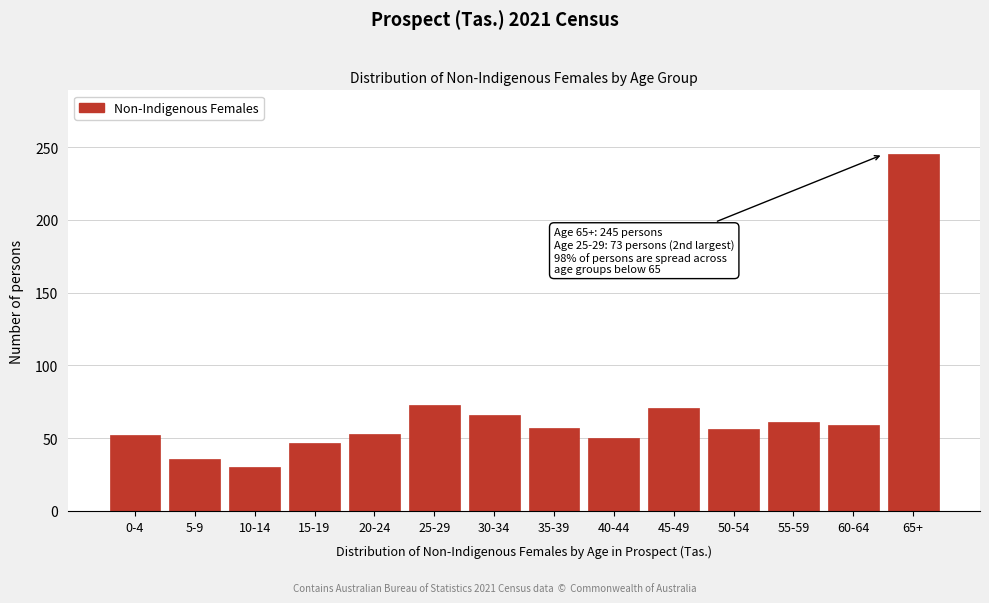

At which category does the chart reach its peak across all series?

65+